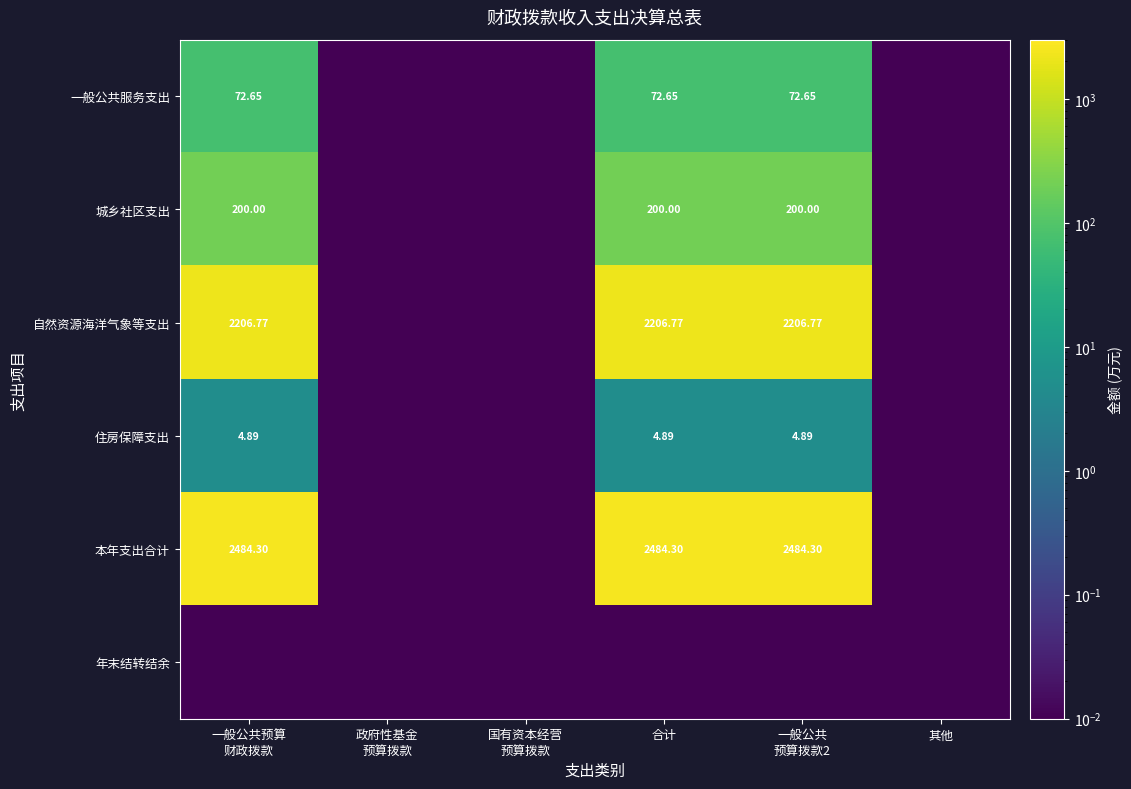

What is the spread (max minus min) of values at 一般公共预算
财政拨款?

2484.3